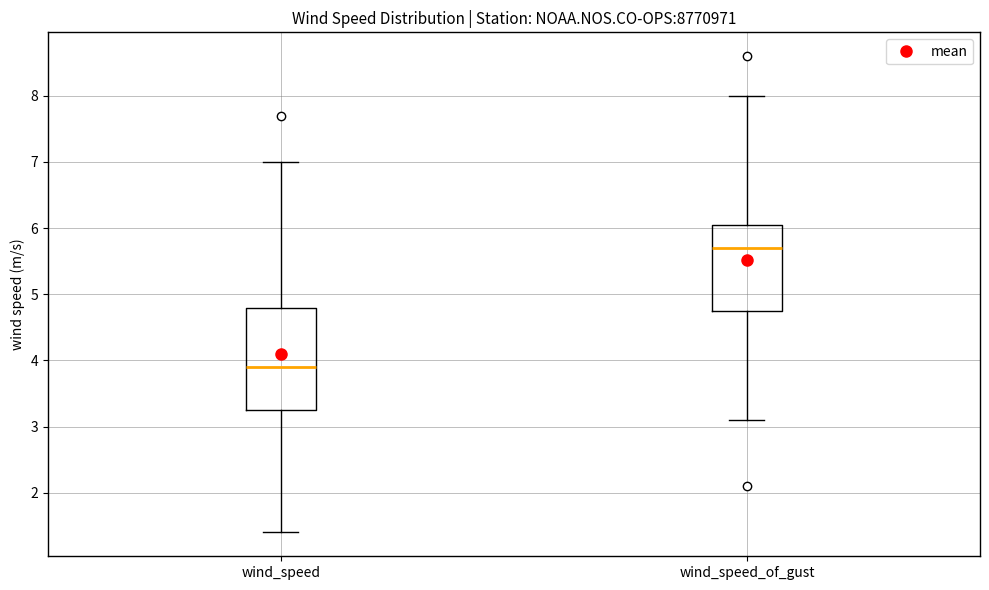

Which box is the tallest, from its lower edge to its upper edge?

wind_speed